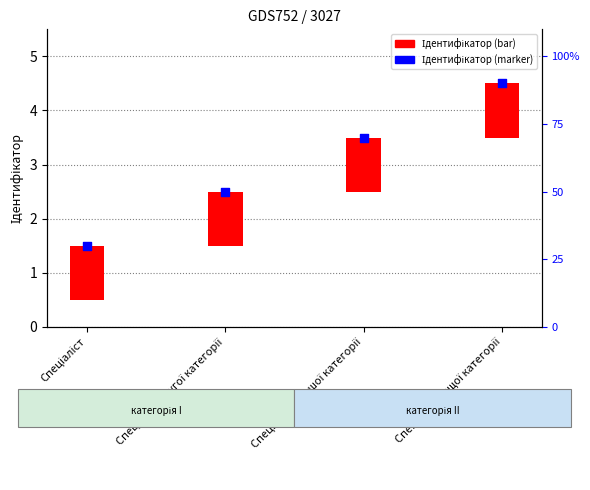

Which series contains the highest Y value?

Ідентифікатор (marker)